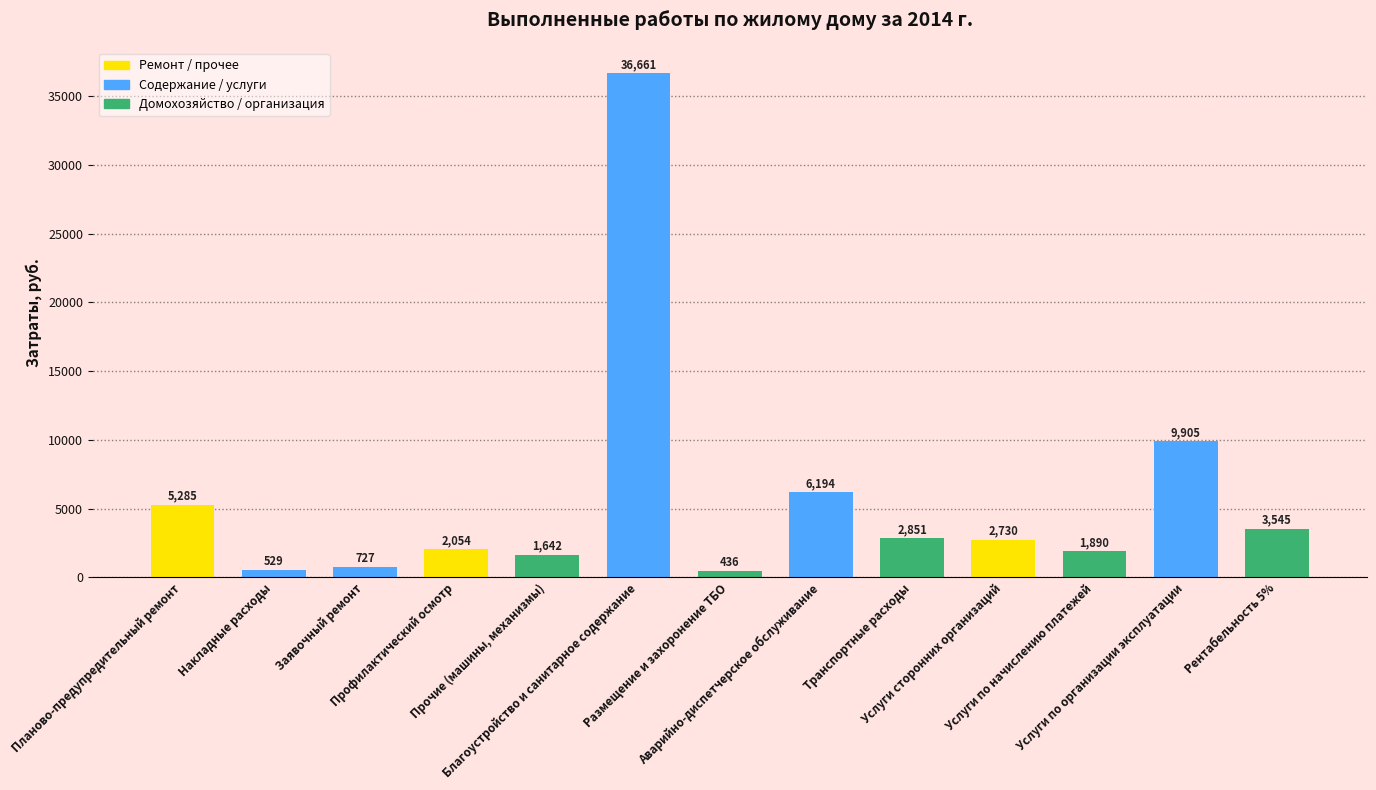

What is the maximum value shown in the chart?

36660.8